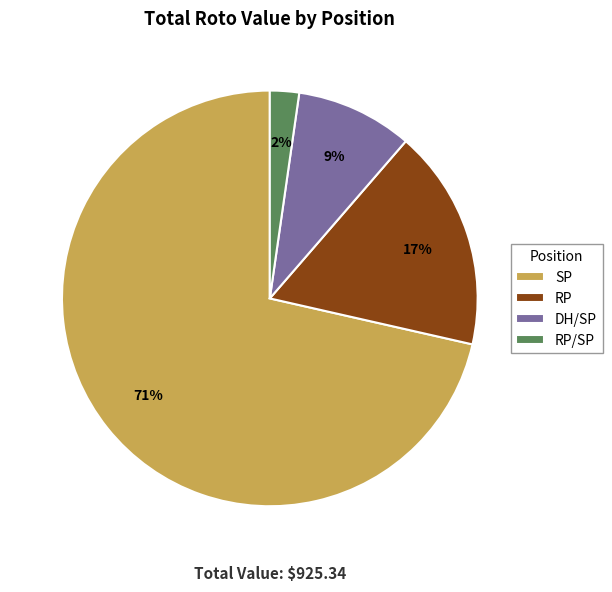

Is the sum of SP and RP/SP greater than half?

Yes